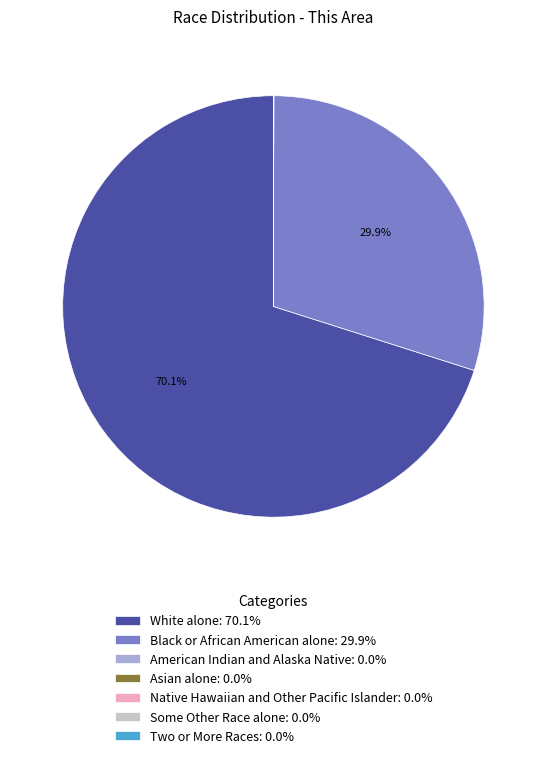

What portion of the pie excludes Black or African American alone: 29.9%?

70.1%